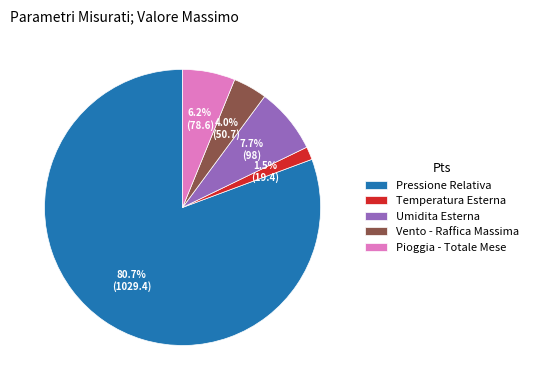

What is the majority slice?

Pressione Relativa